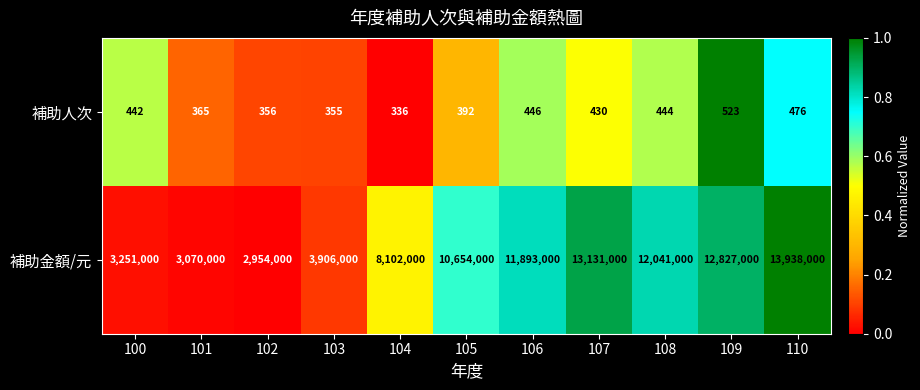

Reading right to left, list all the values displayed in this chart.

補助人次: 110=476	109=523	108=444	107=430	106=446	105=392	104=336	103=355	102=356	101=365	100=442
補助金額/元: 110=13938000	109=12827000	108=12041000	107=13131000	106=11893000	105=10654000	104=8102000	103=3906000	102=2954000	101=3070000	100=3251000